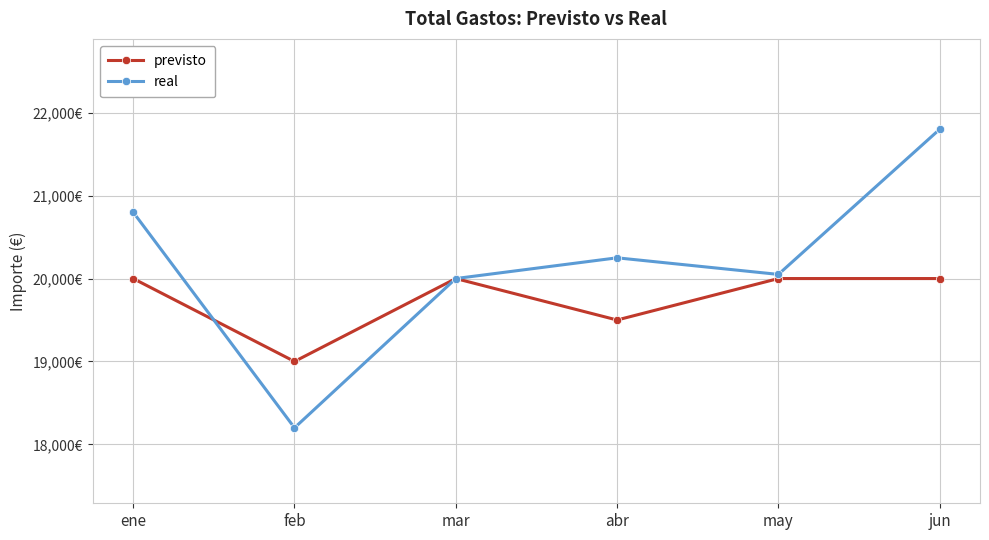

Is this an area chart (filled region under the line)?

No